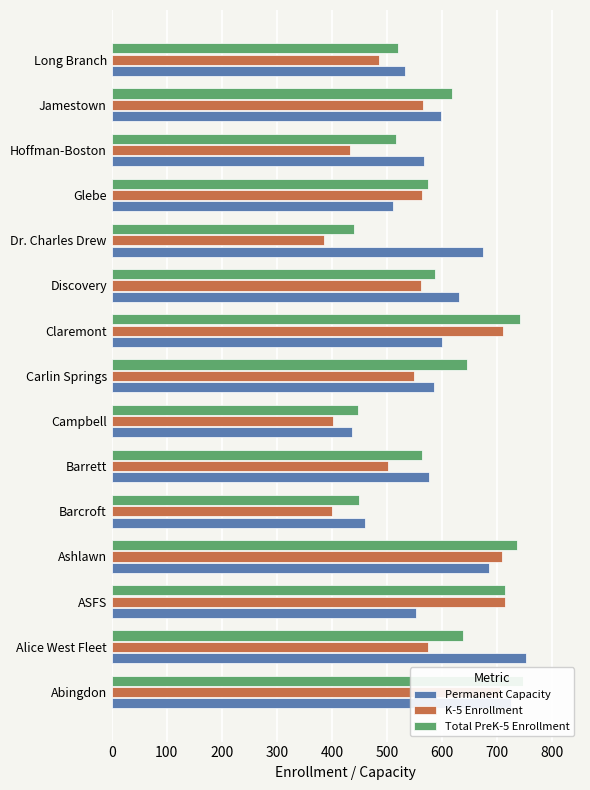

Rank the series at Ashlawn from lowest to highest value.

Permanent Capacity, K-5 Enrollment, Total PreK-5 Enrollment